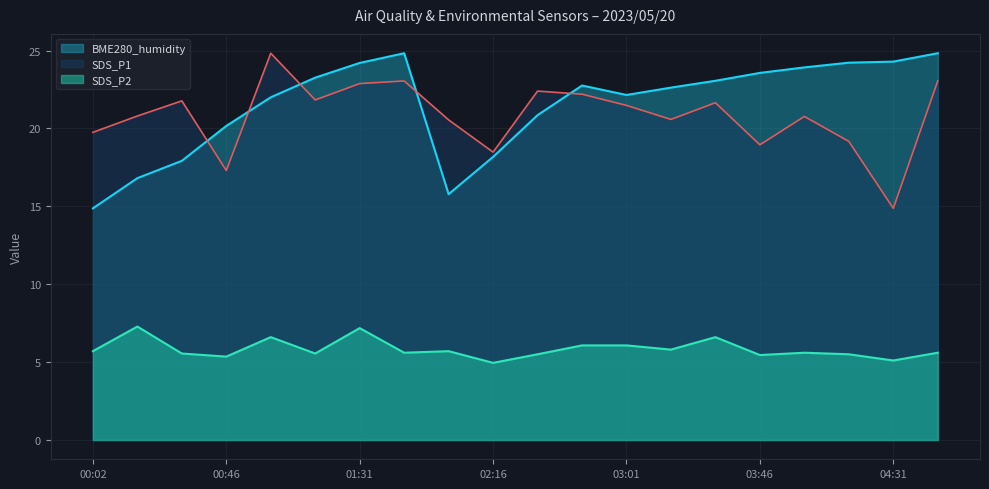

Read the SDS_P2 value at 02:31.

5.5